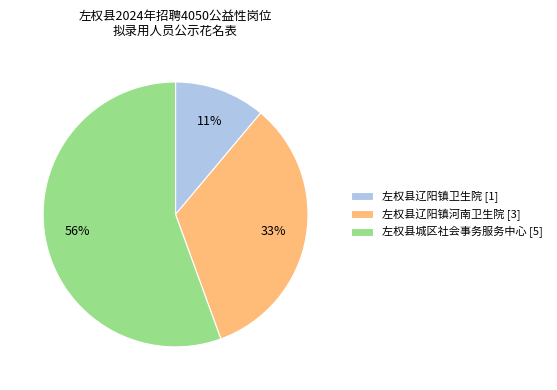

Combined, do 左权县辽阳镇卫生院 and 左权县辽阳镇河南卫生院 account for over 50%?

No